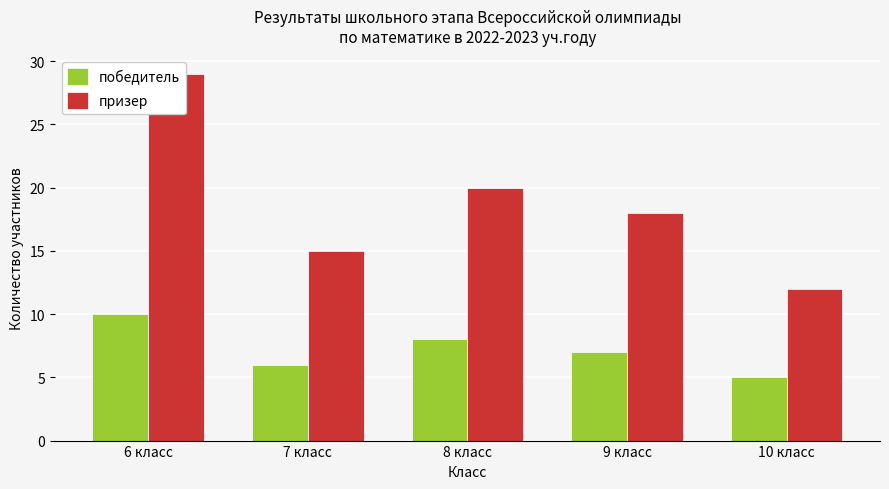

What is the difference between the second highest and minimum values in the победитель series?

3